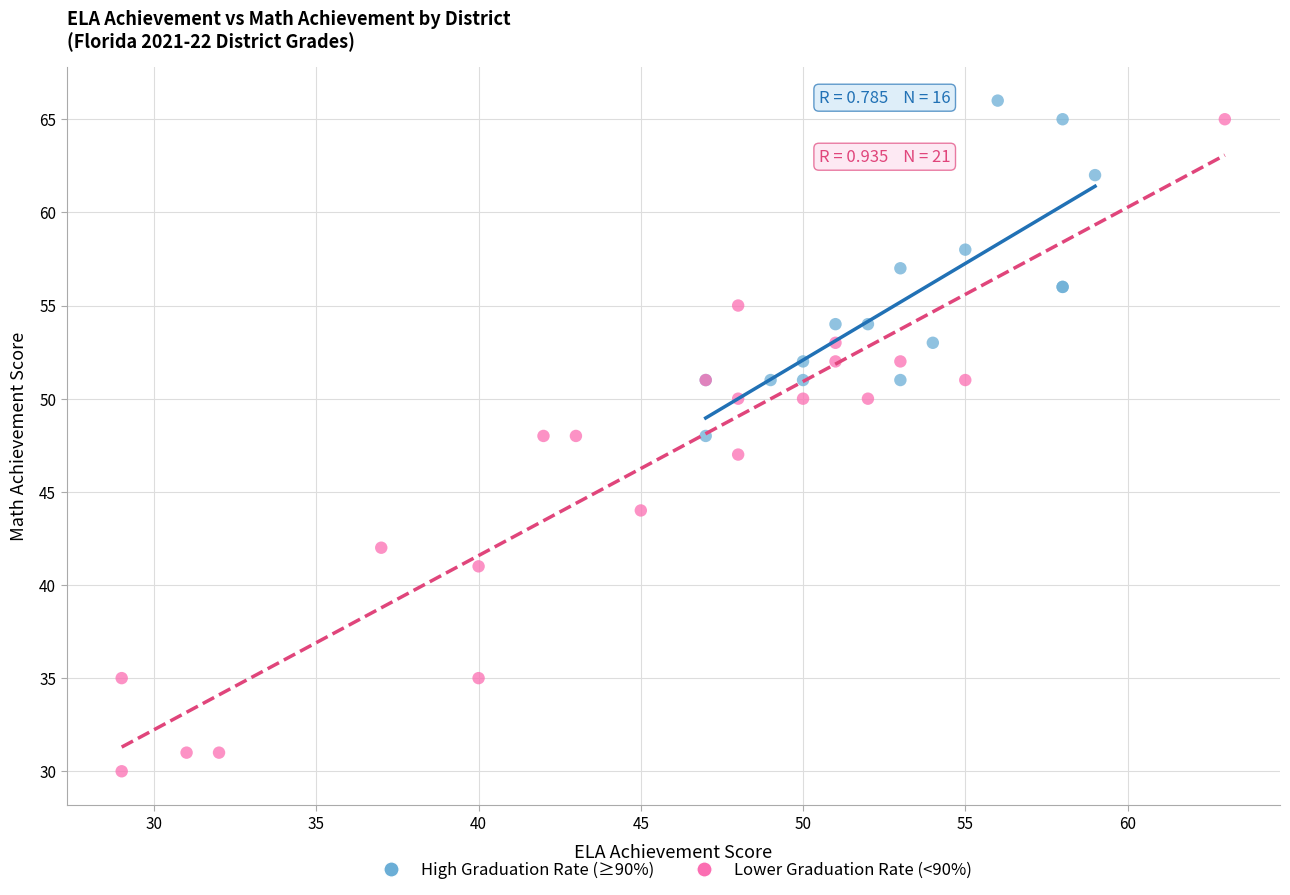

What are all the series names shown in the legend?

High Graduation Rate (≥90%), Lower Graduation Rate (<90%)